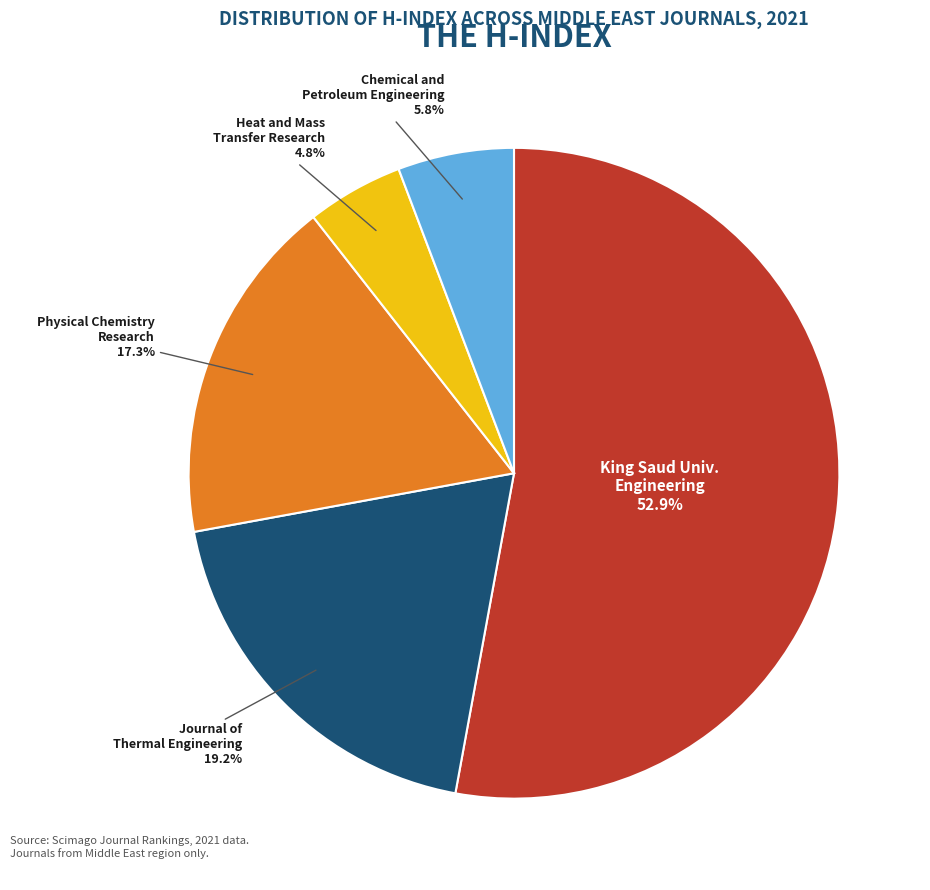

Between King Saud Univ. Engineering and Physical Chemistry Research, which is larger?

King Saud Univ. Engineering